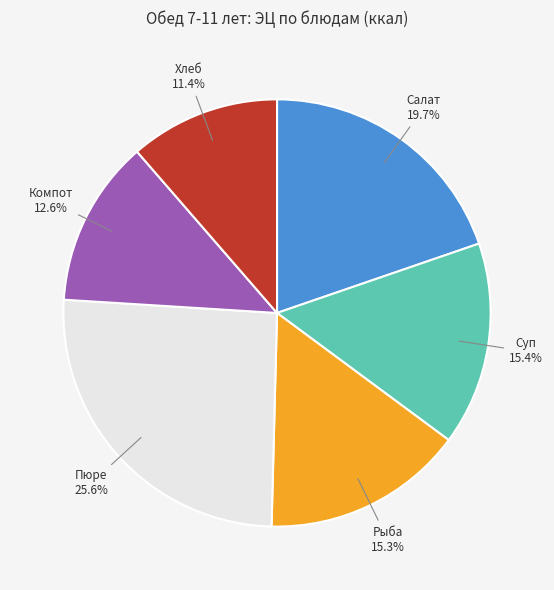

What is the ratio of the value at Рыба to the value at Салат?

0.8